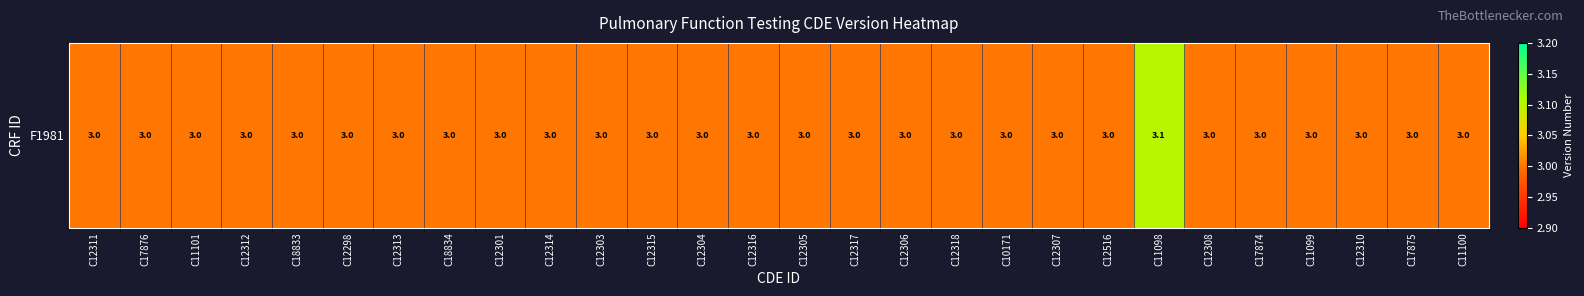

List the labels in order of value, largest first.

C11098, C12311, C17876, C11101, C12312, C18833, C12298, C12313, C18834, C12301, C12314, C12303, C12315, C12304, C12316, C12305, C12317, C12306, C12318, C10171, C12307, C12516, C12308, C17874, C11099, C12310, C17875, C11100